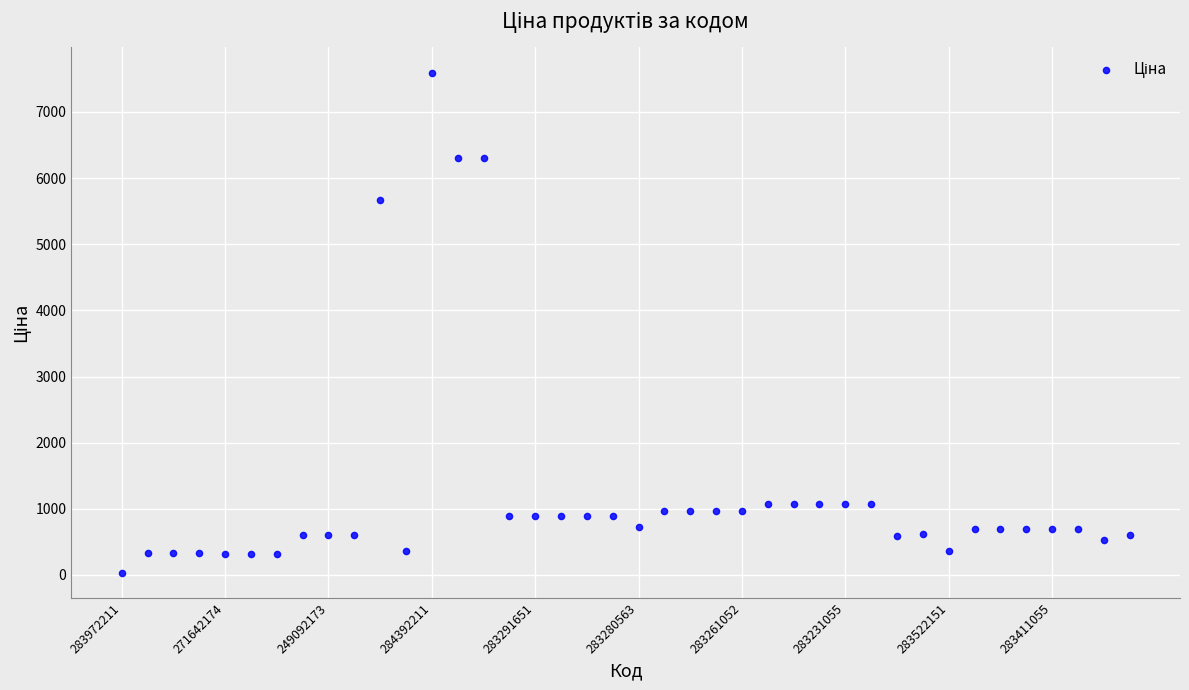

What Y value in the scatter plot is closest to 3814?

5673.8